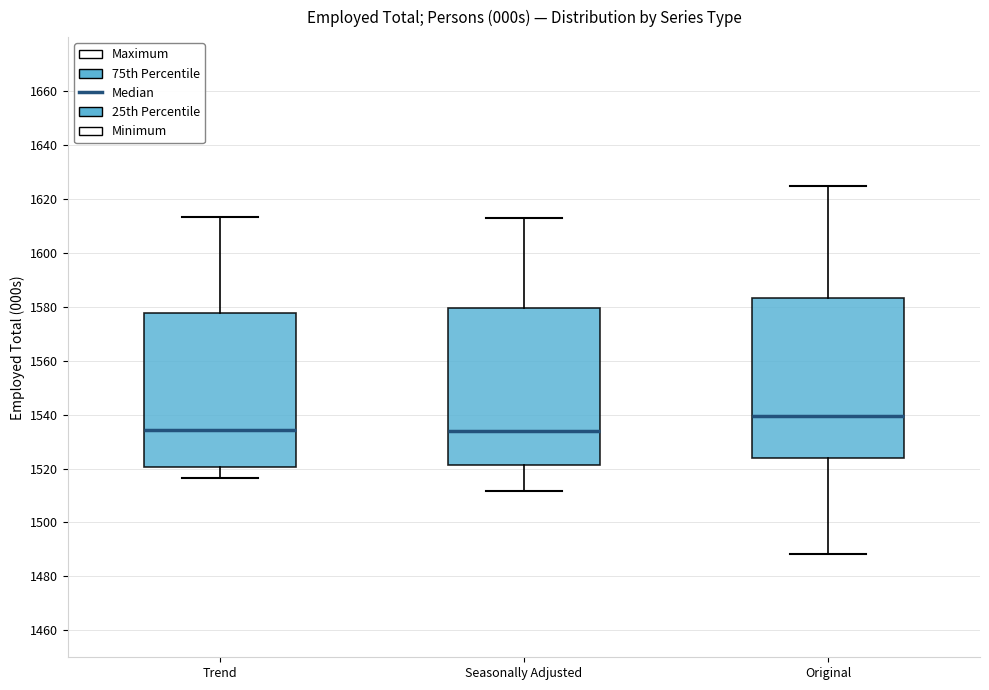

Which box's median line is the highest?

Original